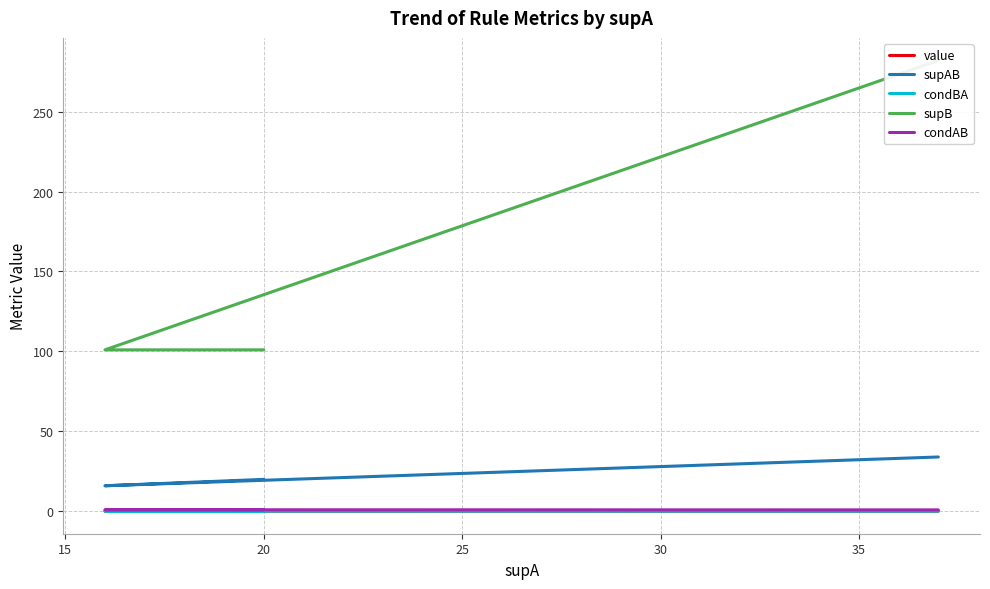

What is the value of the value point at the 2nd from the left?

0.2